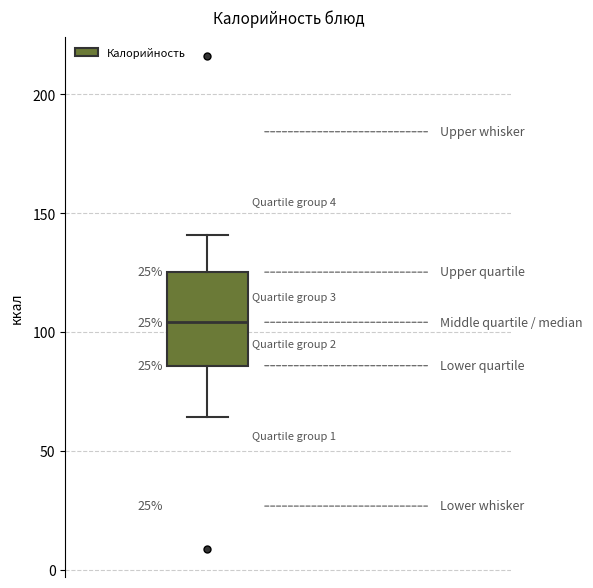

Transcribe this box plot: give where the median line is, the range the box spans, and where the two whiskers end, as read against the y-axis. The values are not printed on the chart, so give them approximately, as read against the axis.

median 105, box 85 to 125, whiskers 65 to 140